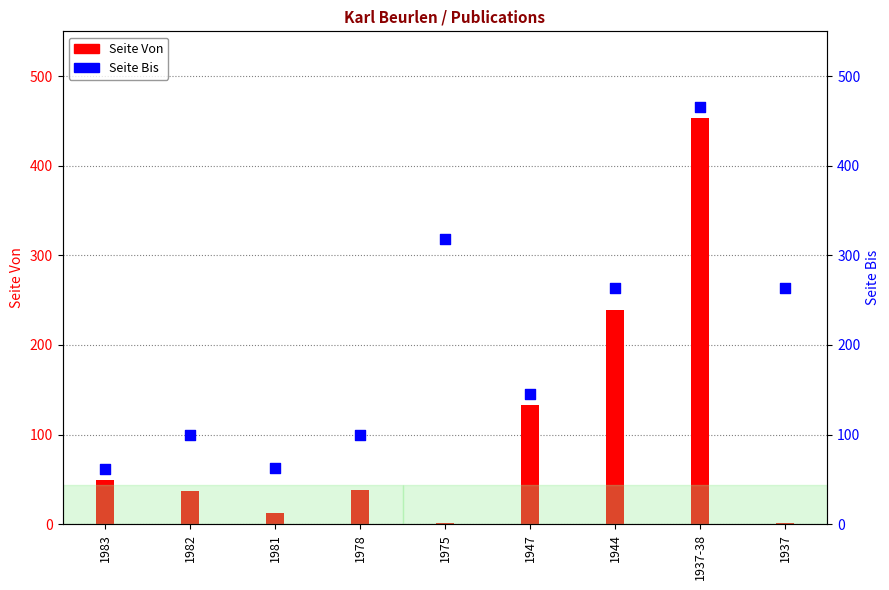

At which category is the sum across all series the highest?

1937-38